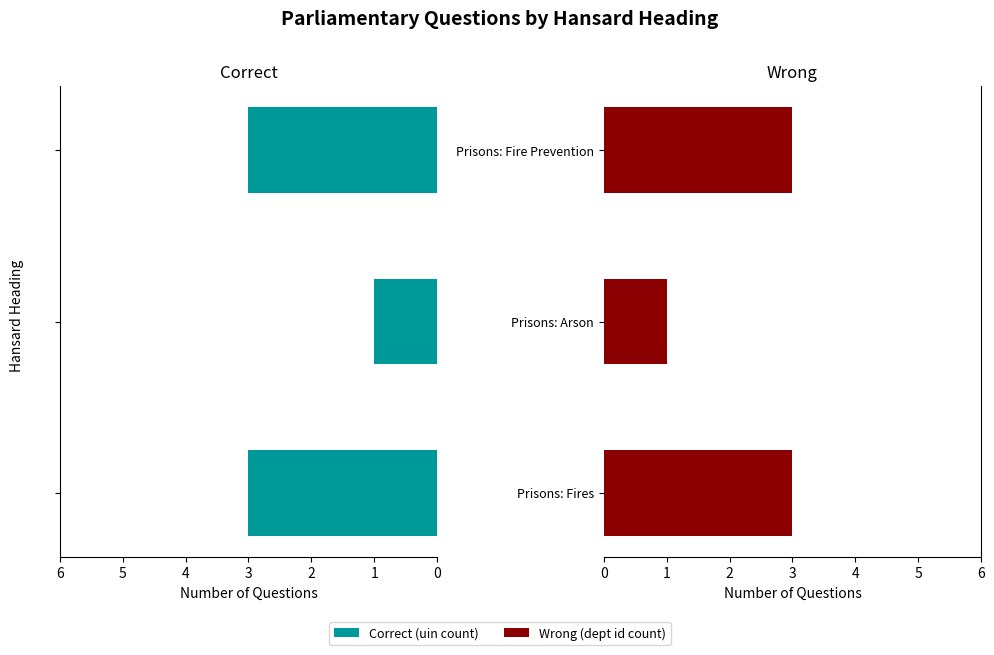

What is the value of the Correct (uin count) bar at the 3rd from the left?

3